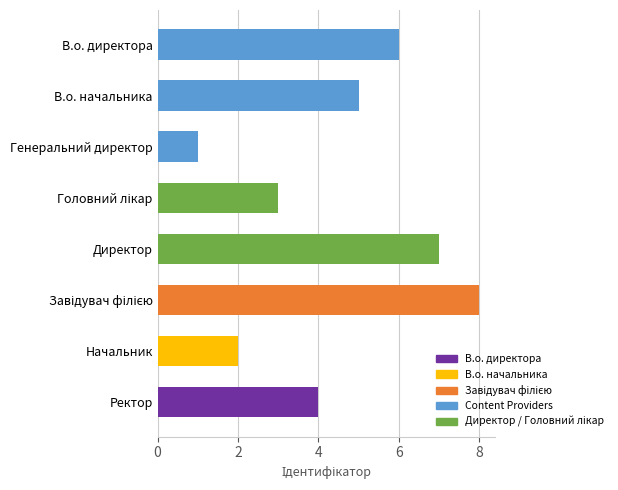

How many series are shown in this chart?

1